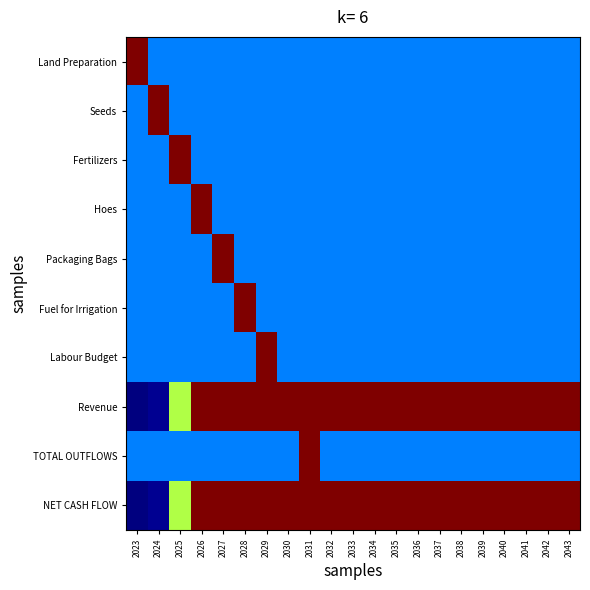

Which series has the largest total across all categories?

Revenue